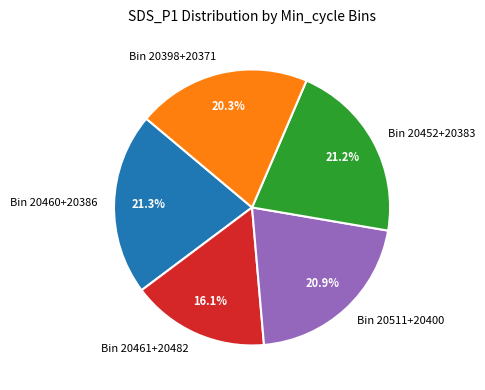

Which has a higher value, Bin 20398+20371 or Bin 20461+20482?

Bin 20398+20371